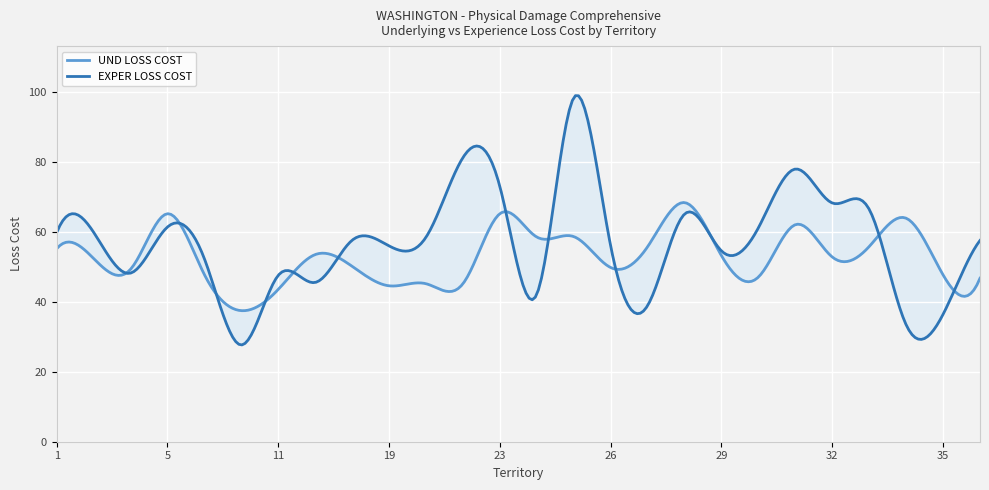

Reading left to right, list all the values displayed in this chart.

UND LOSS COST: 1=55.1	2=52.4	3=49.3	5=65.2	6=47.8	8=37.5	11=43.5	12=53.5	18=50.1	19=44.6	21=45.2	22=45.1	23=65.2	24=58.5	25=58.6	26=49.8	27=55.7	28=68.3	29=53.2	30=47.1	31=62.0	32=52.8	33=55.8	34=63.9	35=47.7	36=46.7
EXPER LOSS COST: 1=59.8	2=59.9	3=48.2	5=61.4	6=52.3	8=27.6	11=47.5	12=45.5	18=57.6	19=56.0	21=58.5	22=81.2	23=72.9	24=42.1	25=98.3	26=56.0	27=38.9	28=65.1	29=54.5	30=61.1	31=77.9	32=68.2	33=66.4	34=33.4	35=36.4	36=57.5